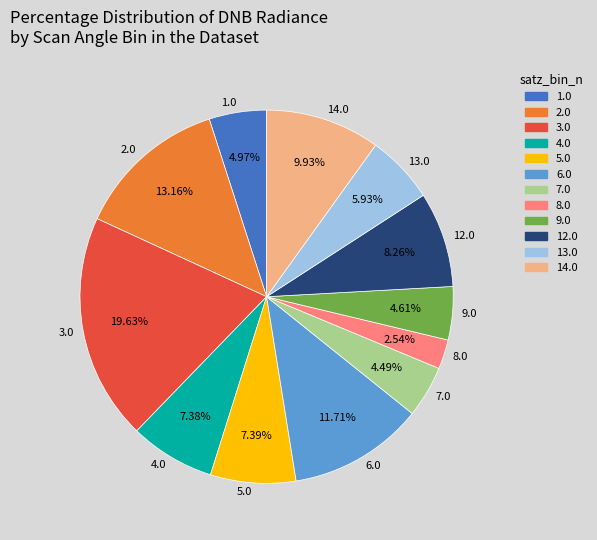

Which has a higher value, 4.0 or 13.0?

4.0